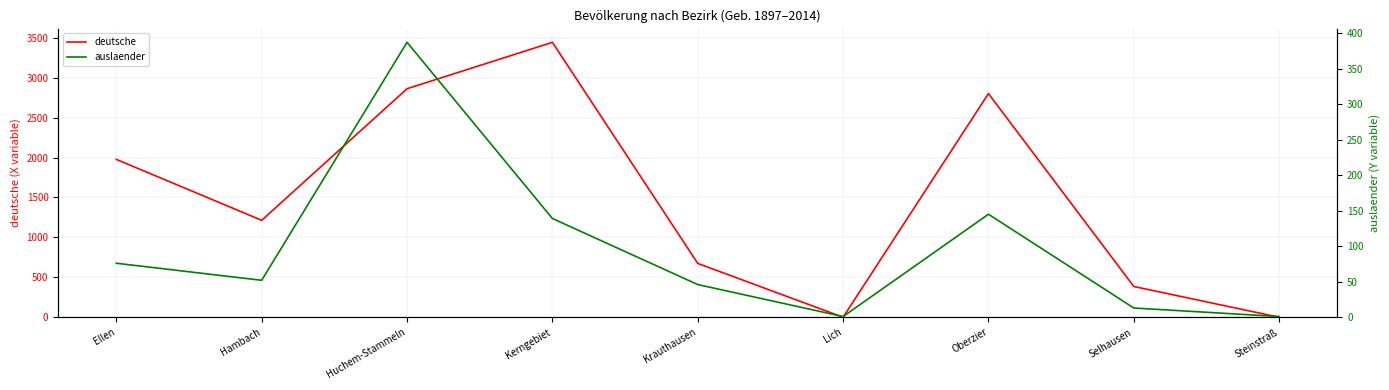

Where is the first local minimum for auslaender?

Hambach